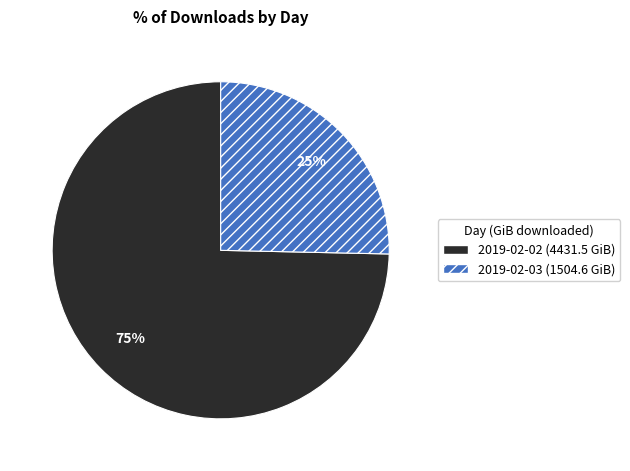

Does any single category account for the majority?

Yes